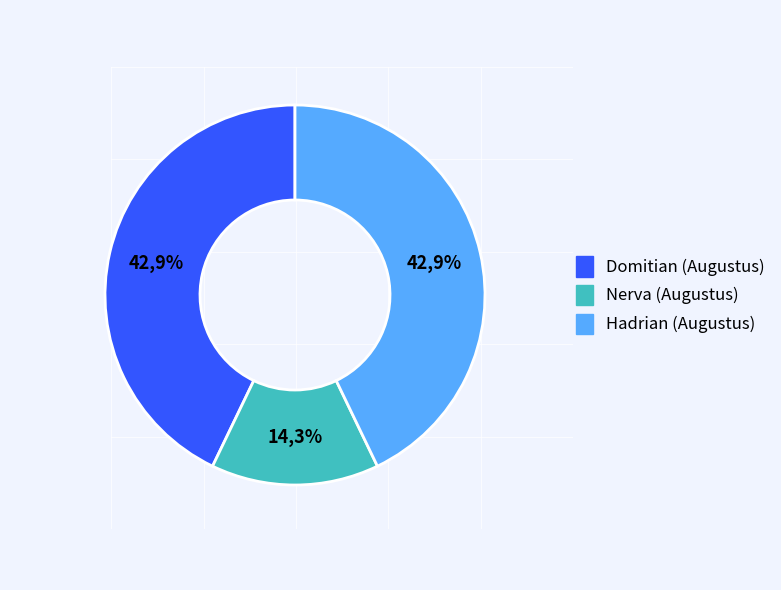

How much of the chart is everything except Hadrian (Augustus)?

57.1%